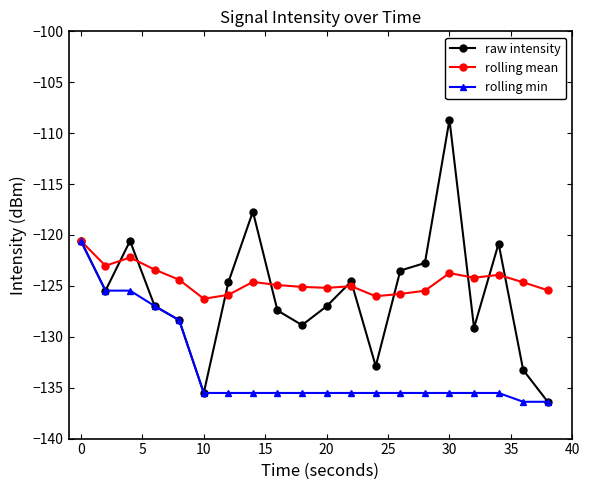

True or false: raw intensity has more than 0 interior local peaks.

True